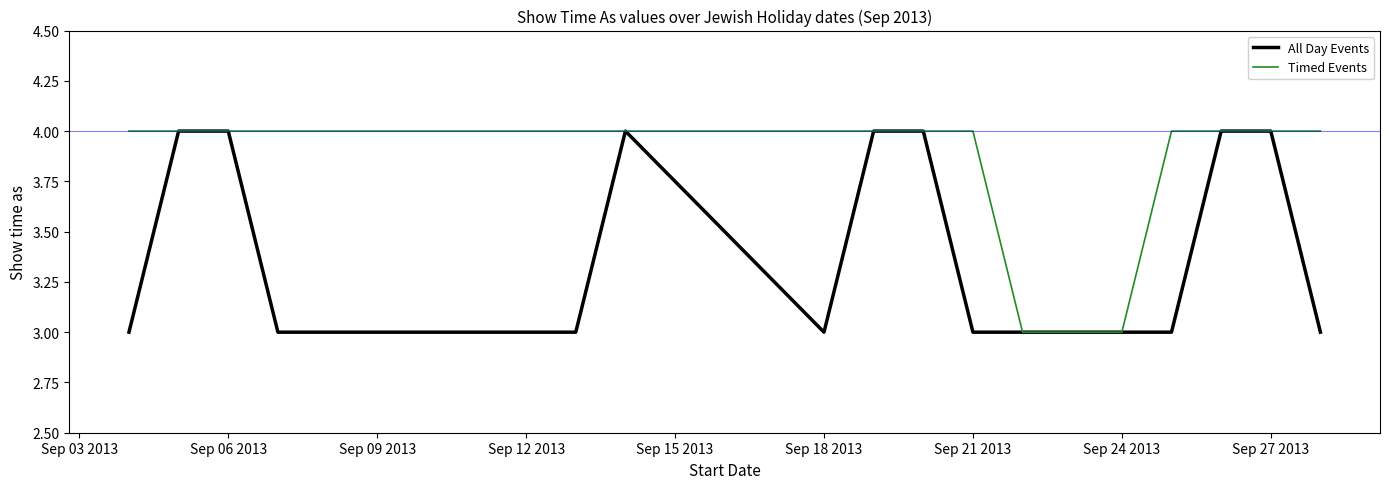

What is the average value of the Timed Events series?

4